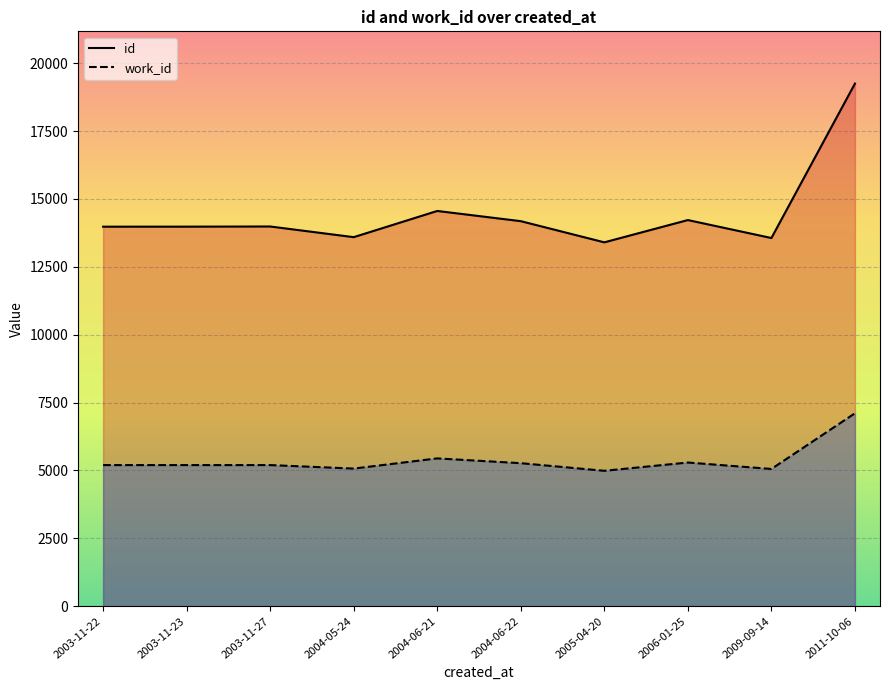

How many lines are shown in the chart?

2